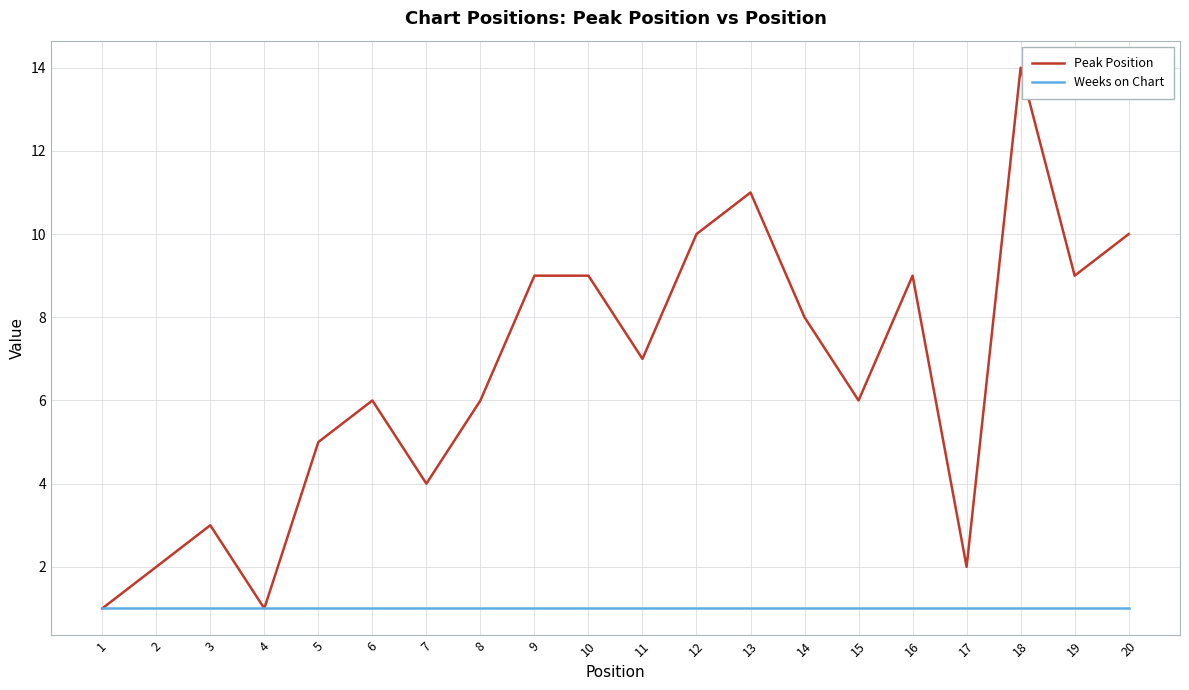

Which category has the highest value across all series?

18